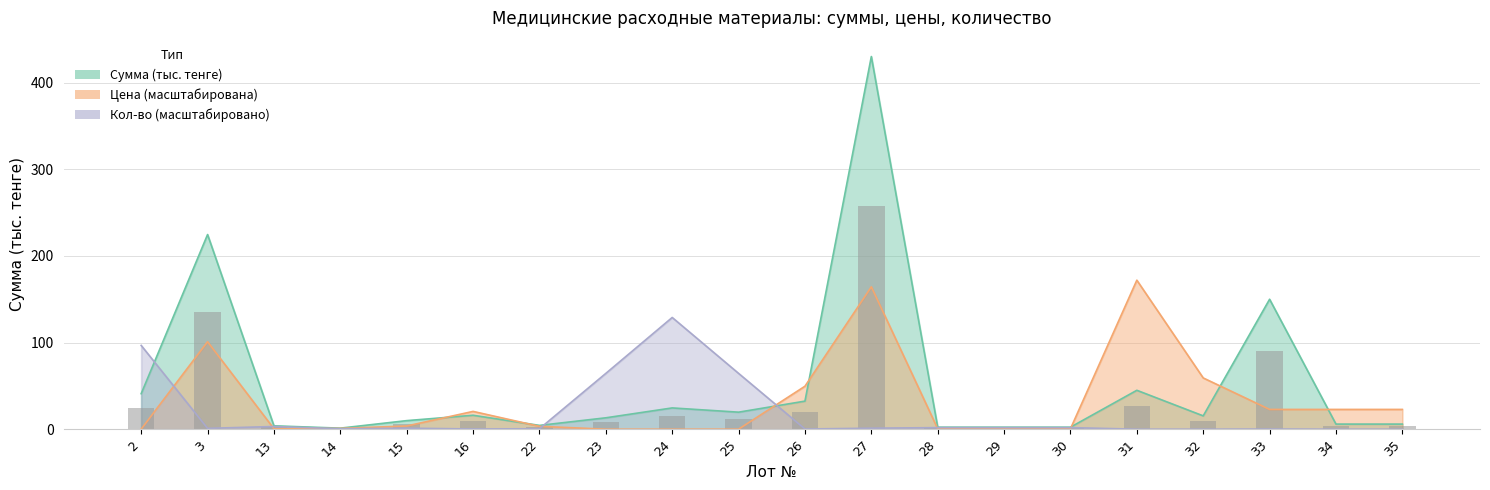

What value does the data have at 14?

0.8